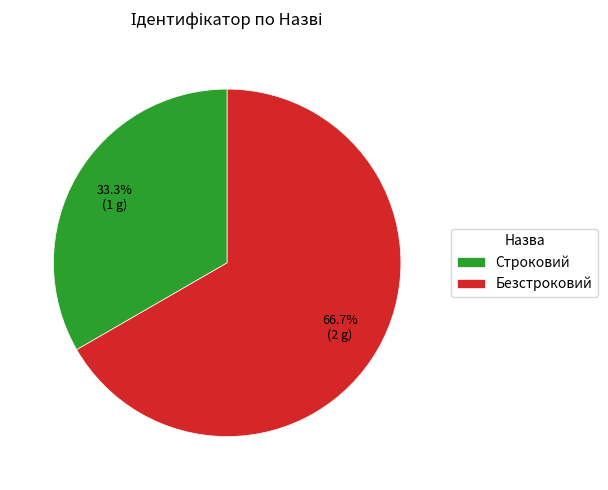

What percentage is NOT represented by Безстроковий?

33.3%